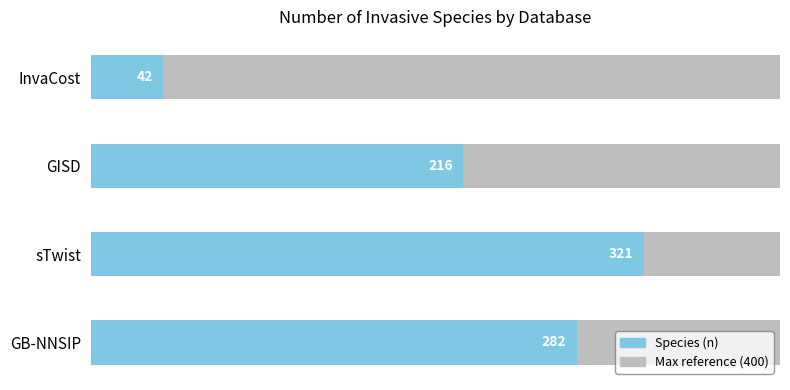

Rank the categories by value from highest to lowest.

sTwist, GB-NNSIP, GISD, InvaCost